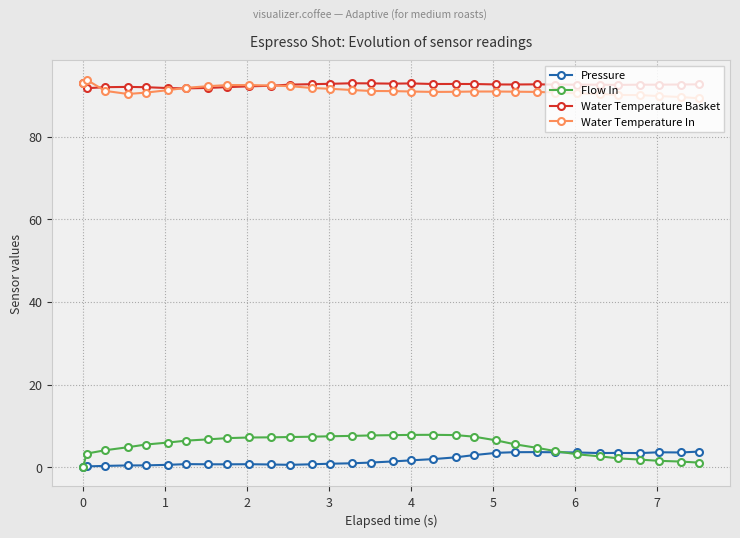

At how many categories does at least one series exceed 14?

32